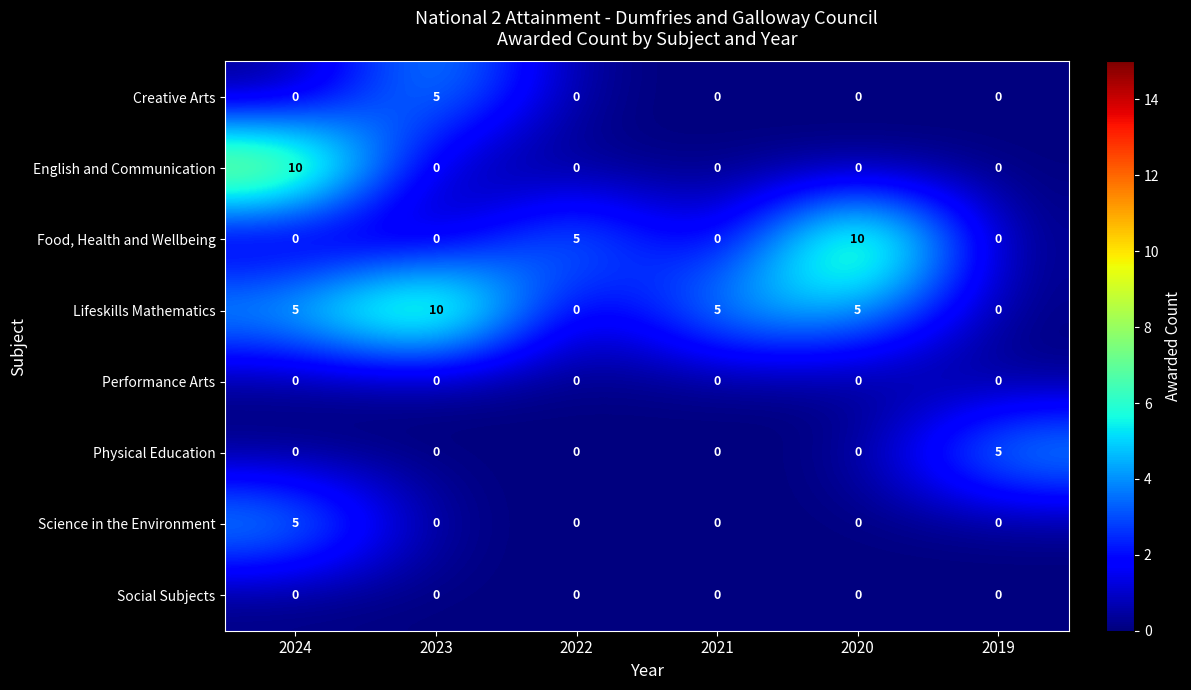

How many Science in the Environment values are between 0 and 1?

5